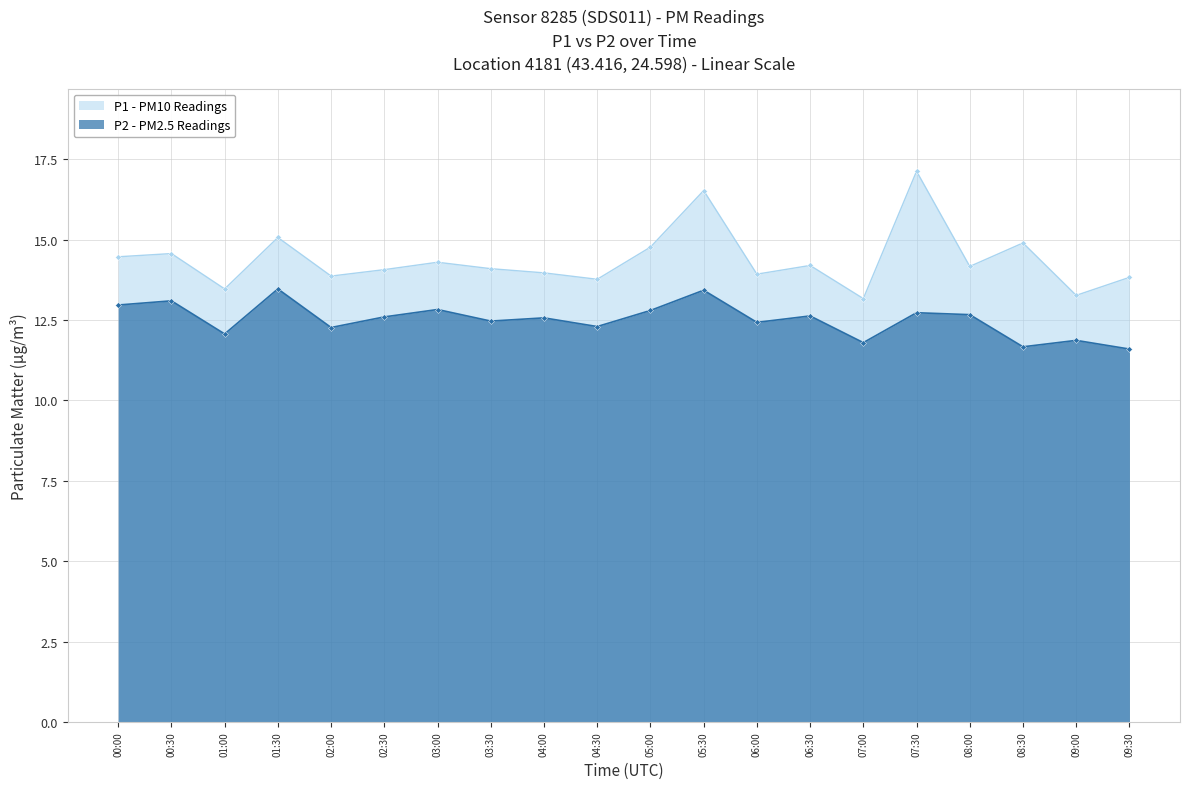

Rank the series by their maximum value, from lowest to highest.

P2 - PM2.5 Readings, P1 - PM10 Readings